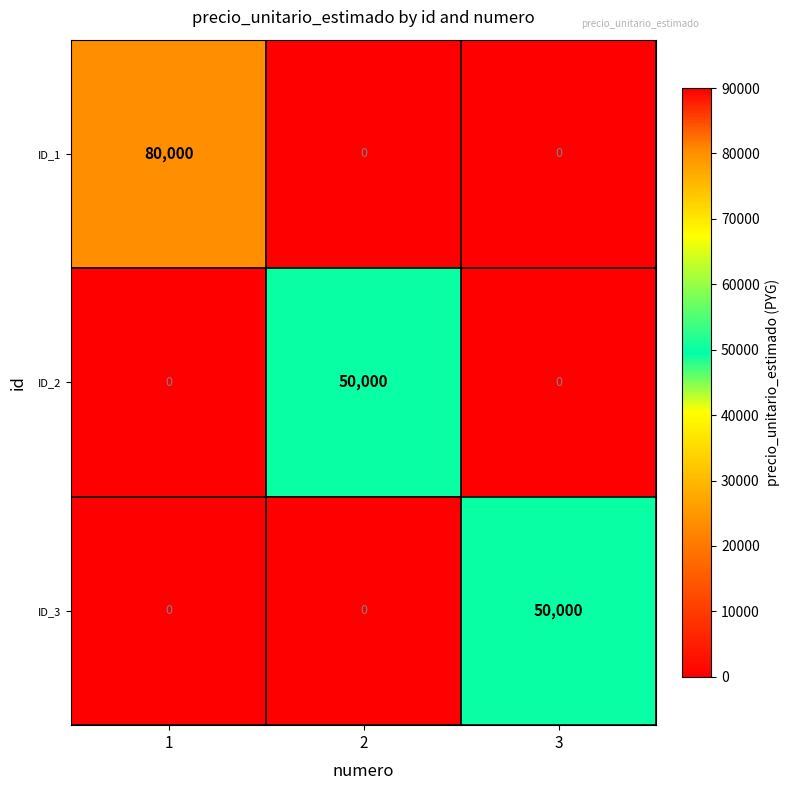

How many ID_2 values are between 0 and 50000?

3